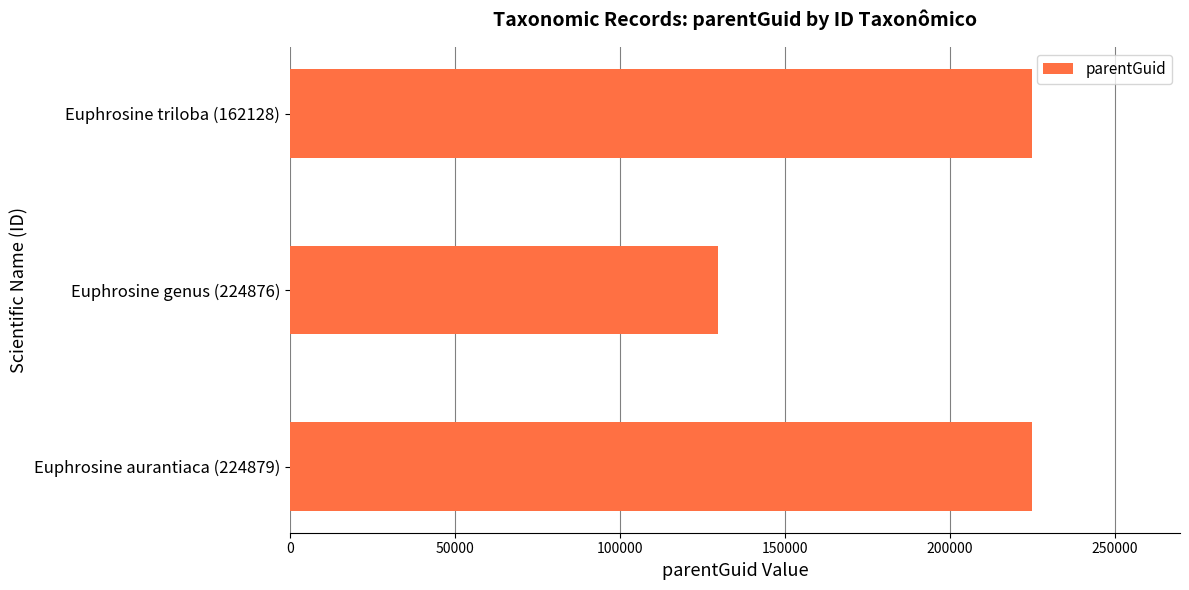

What is the minimum value shown in the chart?

129783